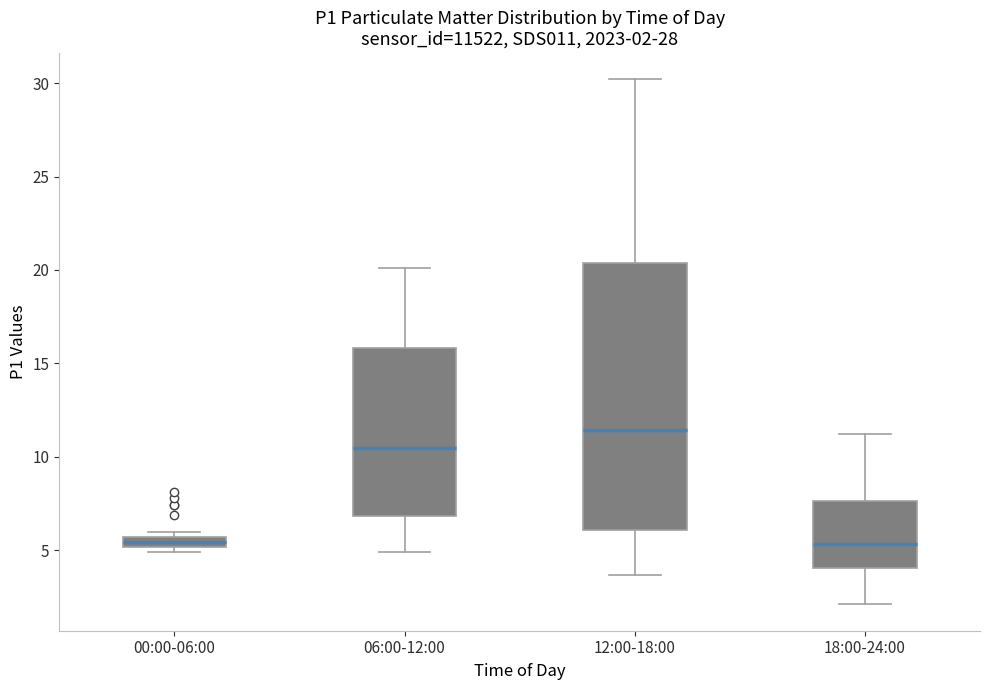

Which box's median line is the highest?

12:00-18:00